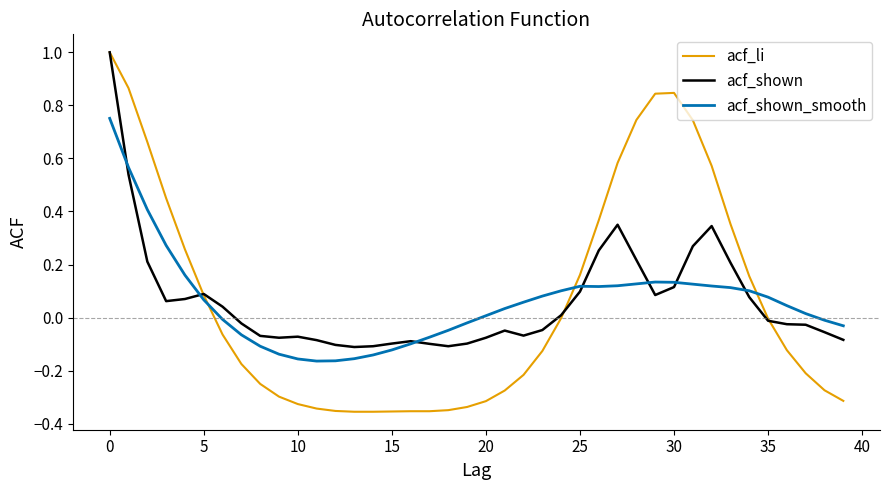

Which series has the widest spread of values?

acf_li